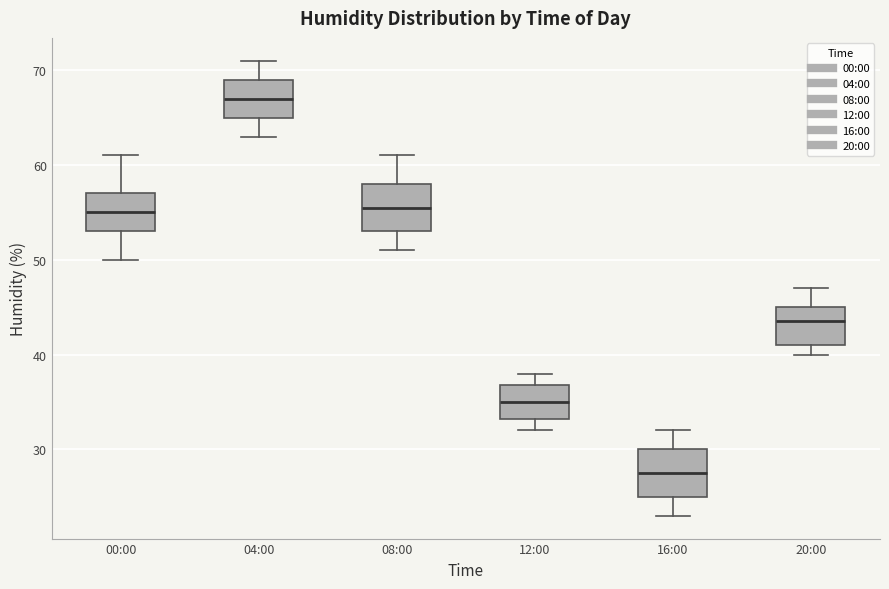

Reading left to right, read every box against the y-axis: the position of its median line, the range the box covers, and the ends of its whiskers. The values are not printed on the chart, so give them approximately, as read against the axis.

00:00: median 55, box 53 to 57, whiskers 50 to 61
04:00: median 67, box 65 to 69, whiskers 63 to 71
08:00: median 56, box 53 to 58, whiskers 51 to 61
12:00: median 35, box 33 to 37, whiskers 32 to 38
16:00: median 28, box 25 to 30, whiskers 23 to 32
20:00: median 44, box 41 to 45, whiskers 40 to 47